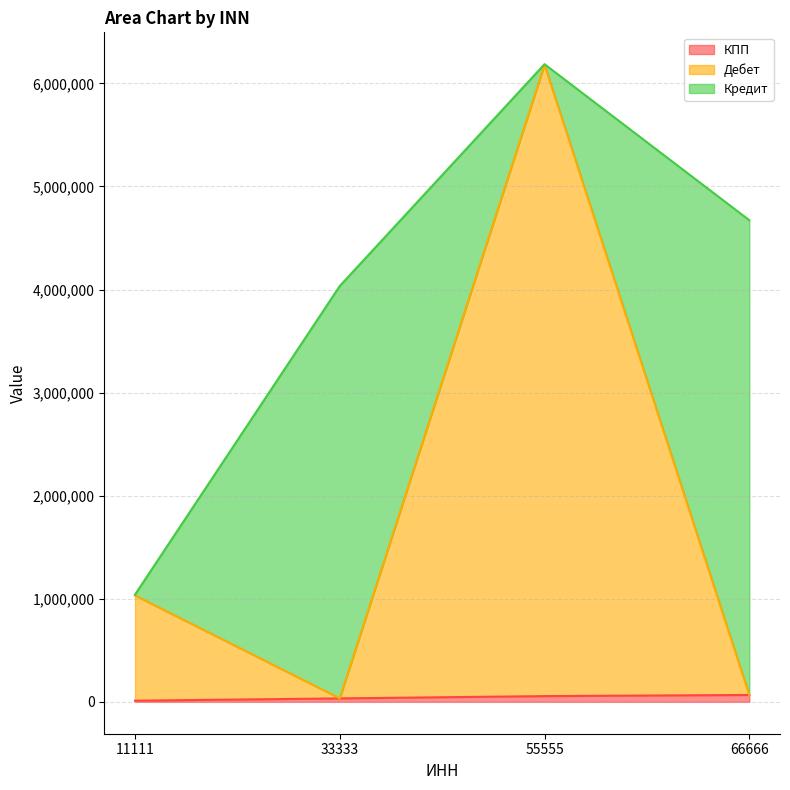

At which category does the chart reach its minimum across all series?

11111